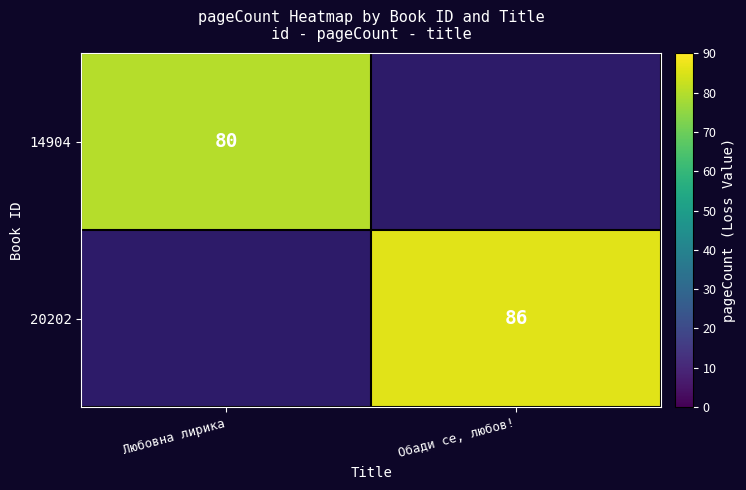

Which category has the highest value across all series?

Обади се, любов!